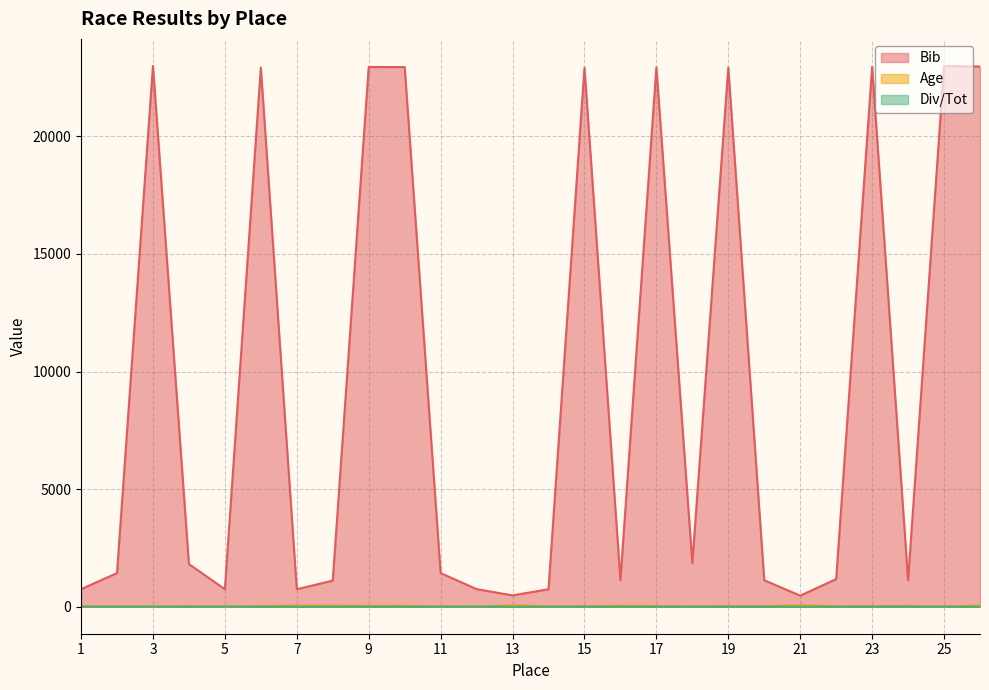

How many positive values does the Age series have?

23